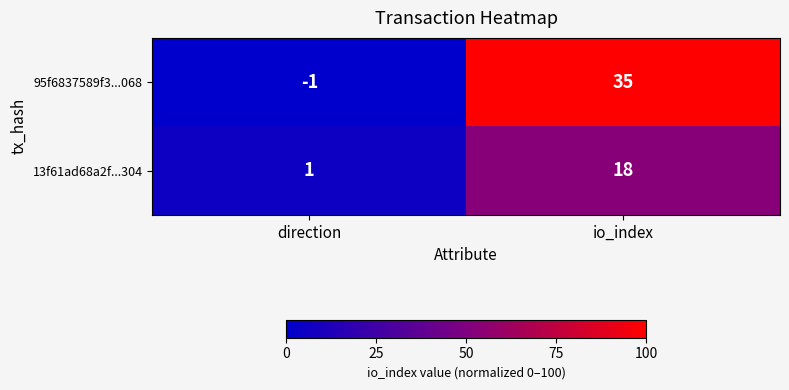

Between direction and io_index, which series saw the biggest shift?

95f6837589f3...068